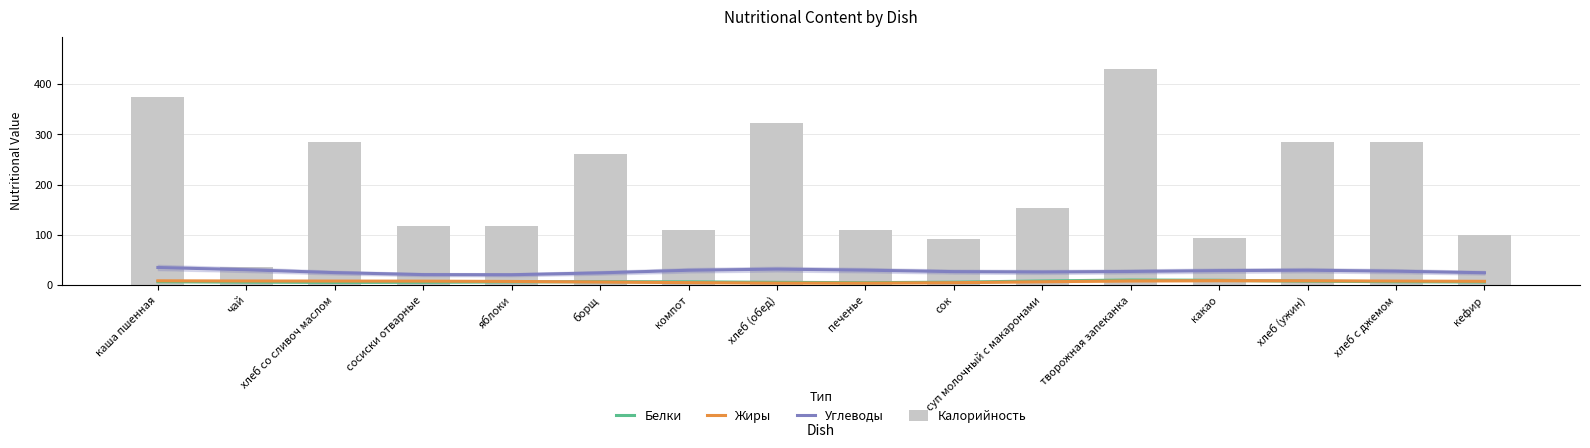

What is the total value across all series at компот?

150.3